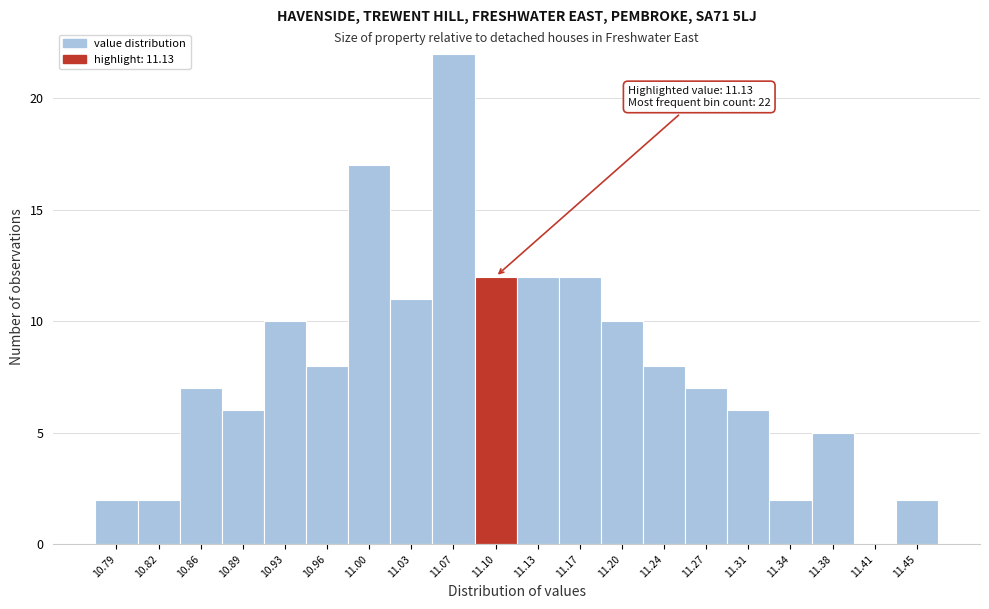

Reading left to right, list all the values displayed in this chart.

10.79=2	10.82=2	10.86=7	10.89=6	10.93=10	10.96=8	11.00=17	11.03=11	11.07=22	11.10=12	11.13=12	11.17=12	11.20=10	11.24=8	11.27=7	11.31=6	11.34=2	11.38=5	11.41=0	11.45=2